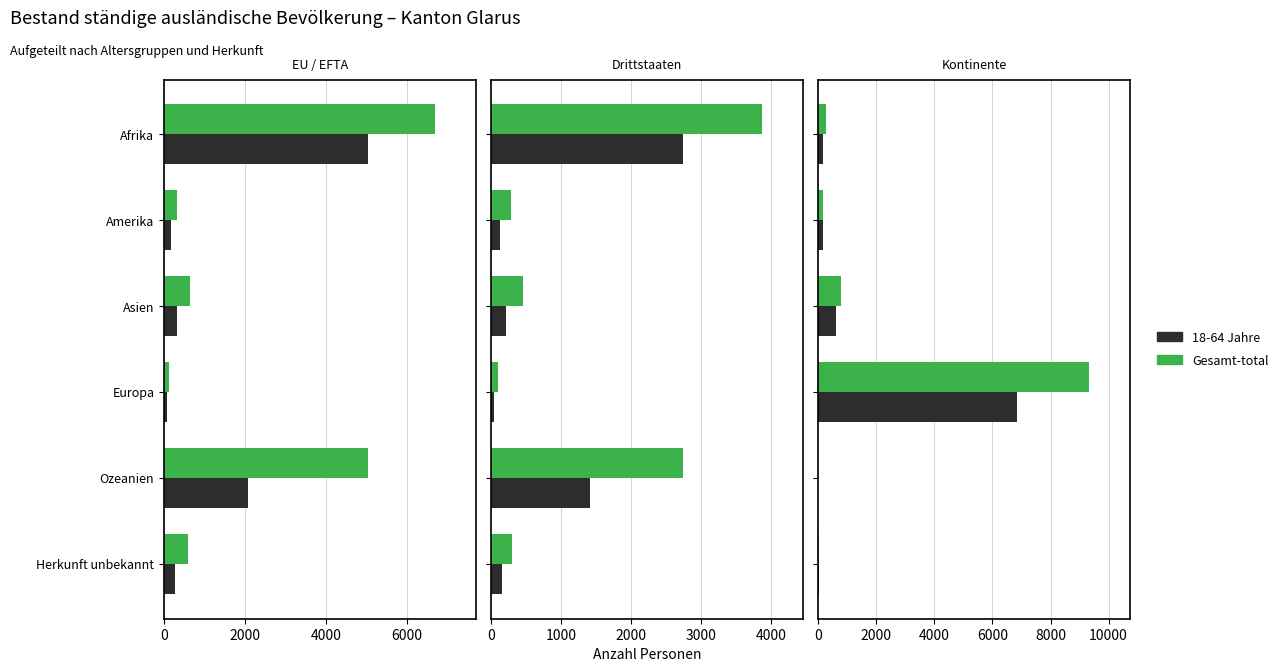

Rank the series by their average value, from lowest to highest.

18-64 Jahre (Present), Gesamt-total (Past)